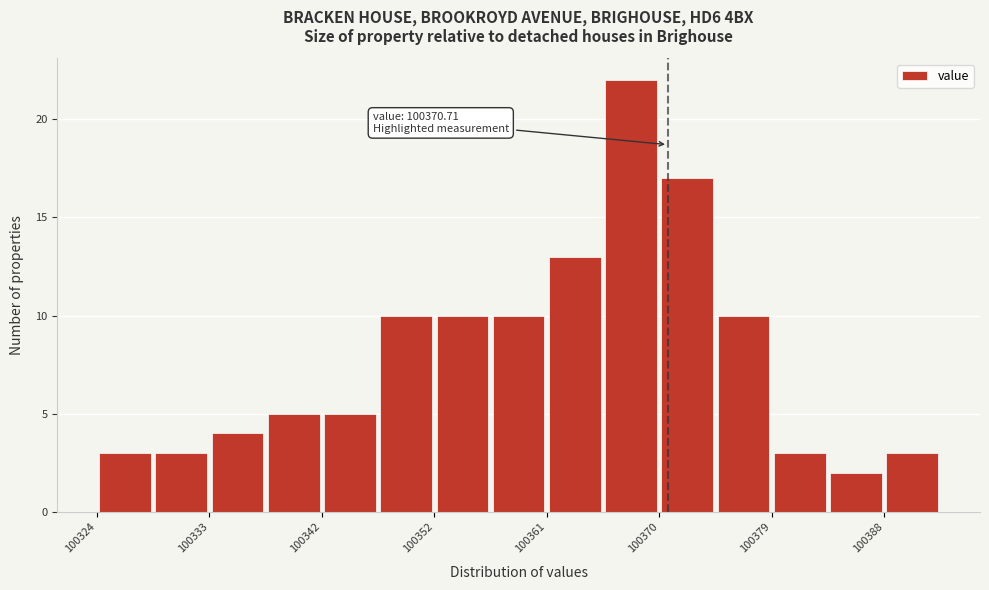

Which range on the x-axis has the tallest bar?

100365.4 to 100370.0